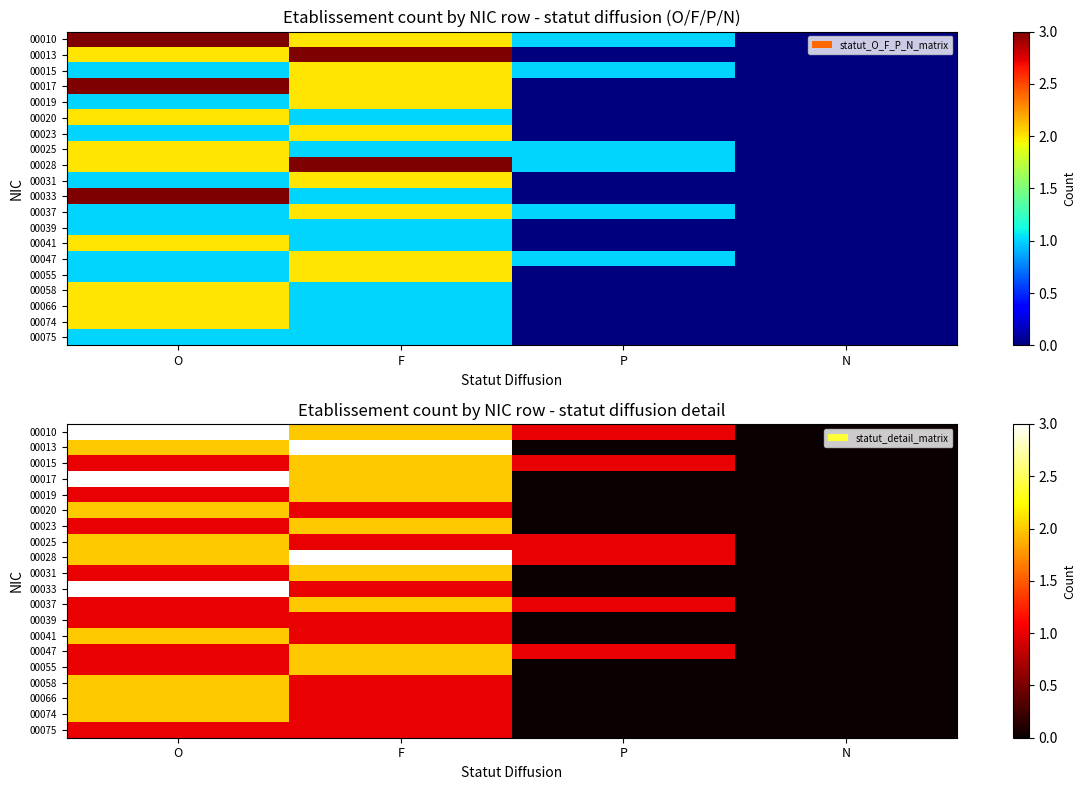

The value of 00028 at F is 3. True or false?

True